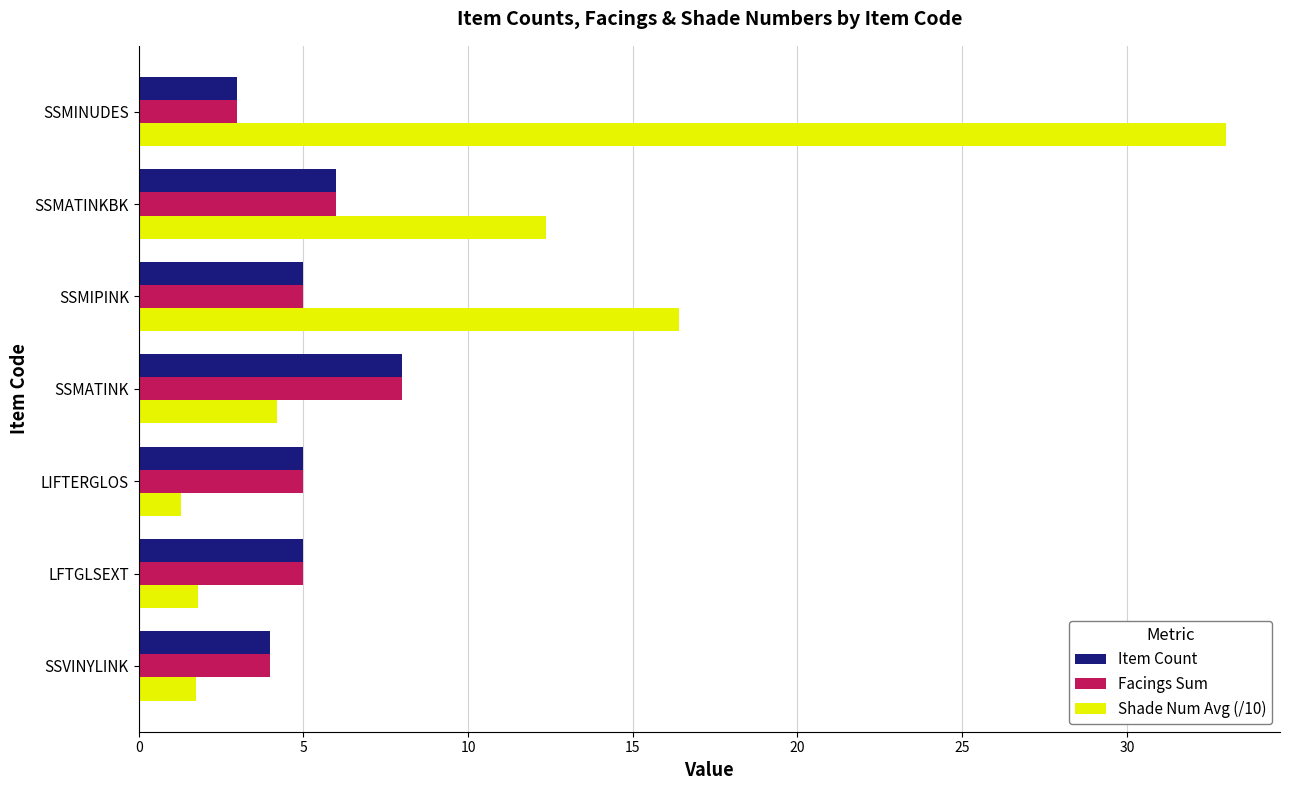

How many Item Count values are between 4 and 6?

5